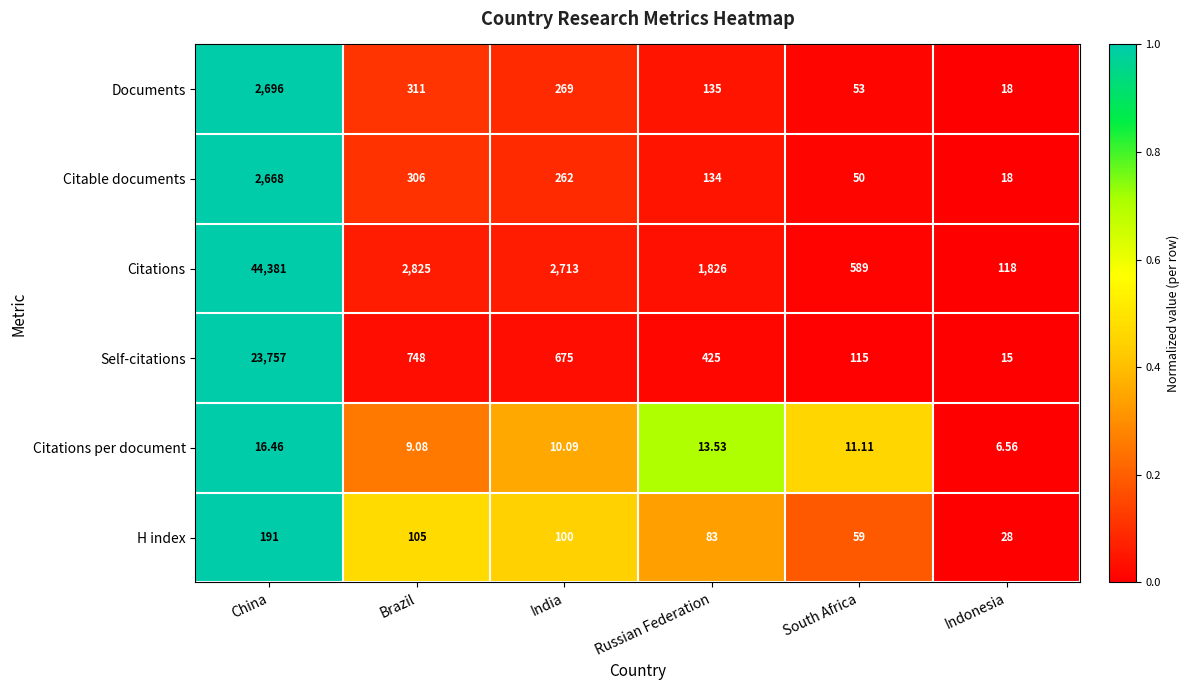

Which label corresponds to the smallest value in the chart?

Indonesia